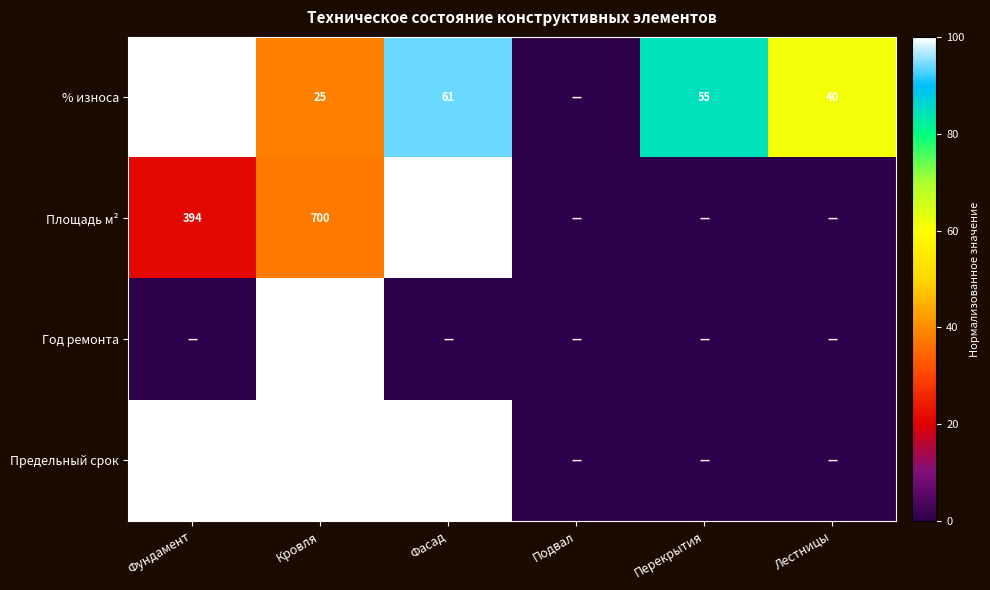

The Предельный срок series shows 3632 at Кровля. True or false?

False